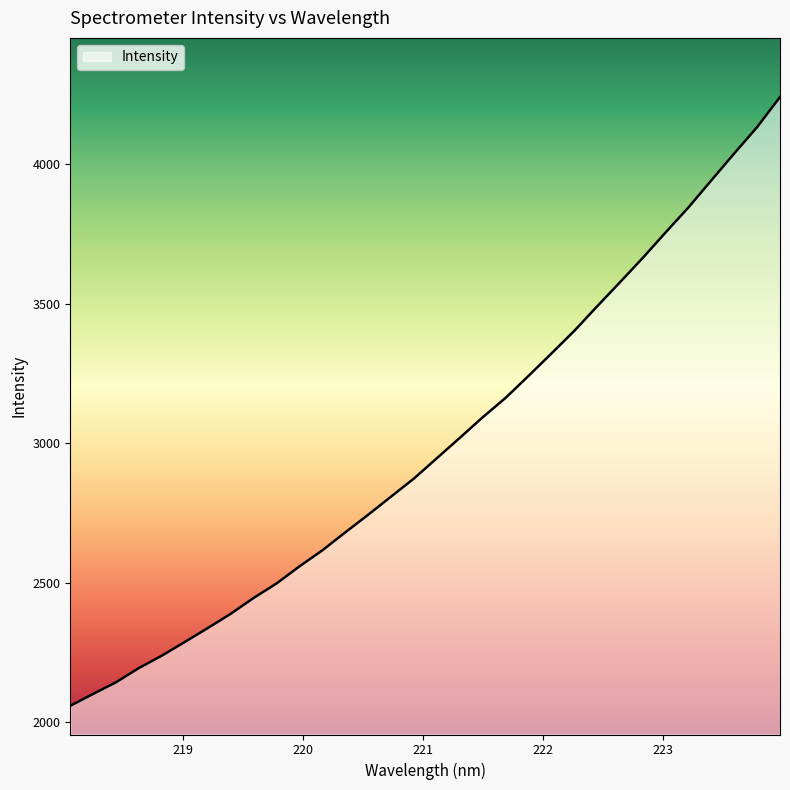

What is the smallest value displayed?

2058.4